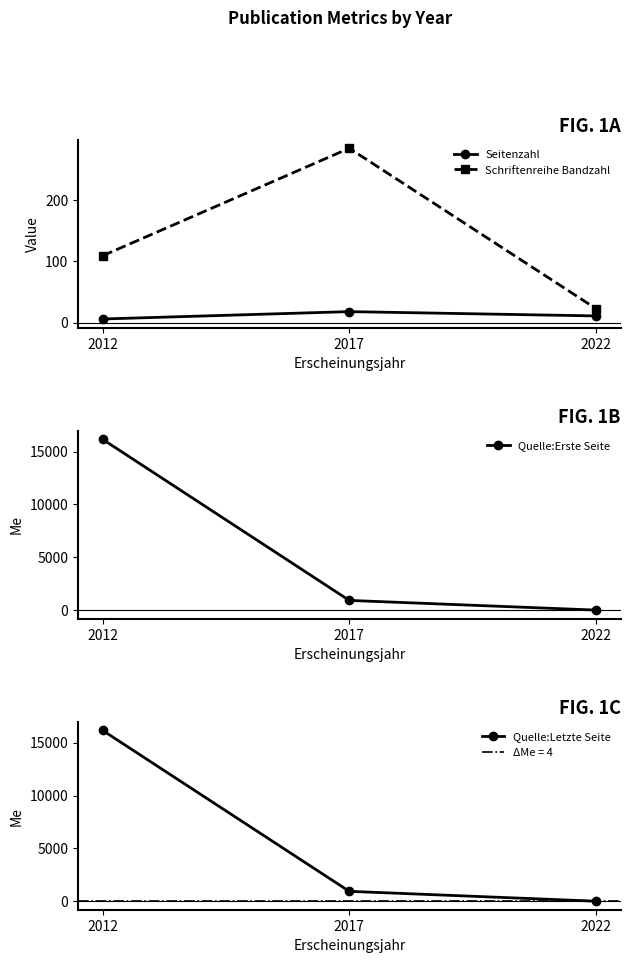

How many distinct data groups are displayed?

4